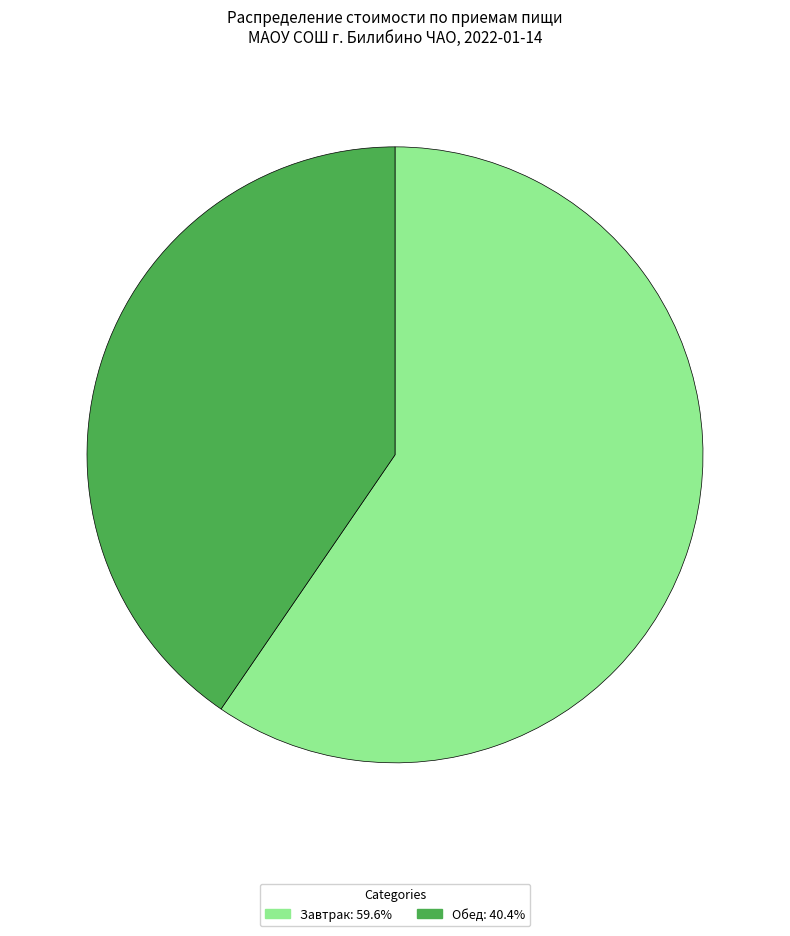

Is there a majority slice in this chart?

Yes